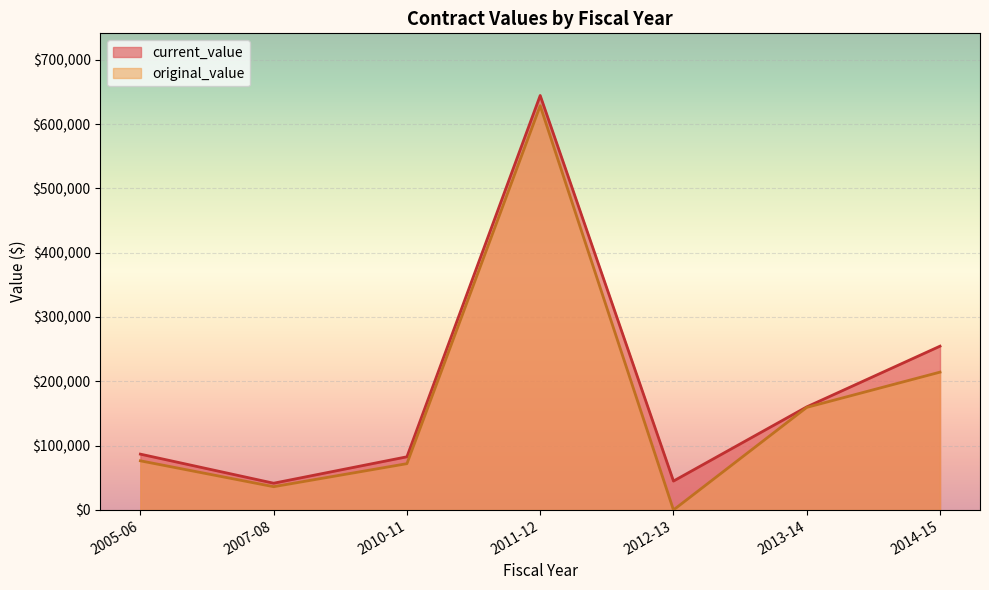

What is the difference between the highest and lowest values at 2005-06?

10368.8